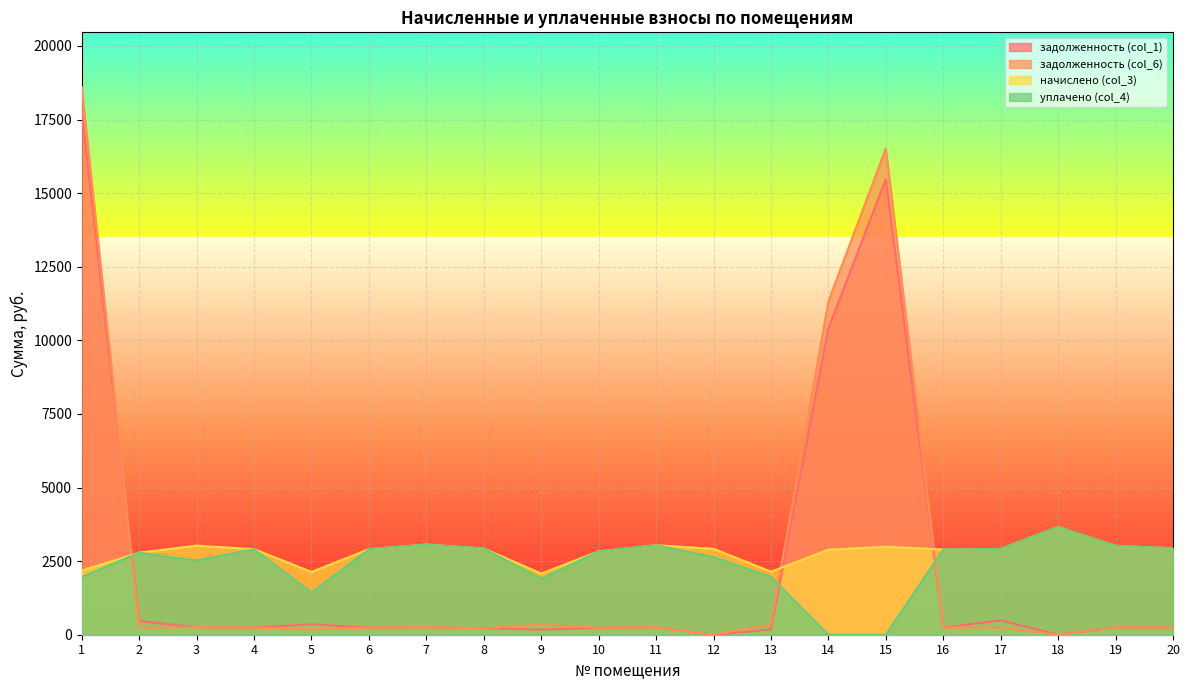

At which label does уплачено (col_4) reach its peak?

18